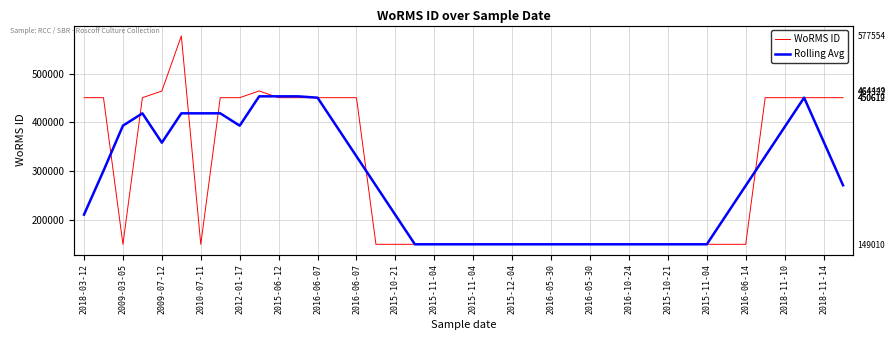

True or false: Rolling Avg has more than 1 points higher than both neighbors.

True